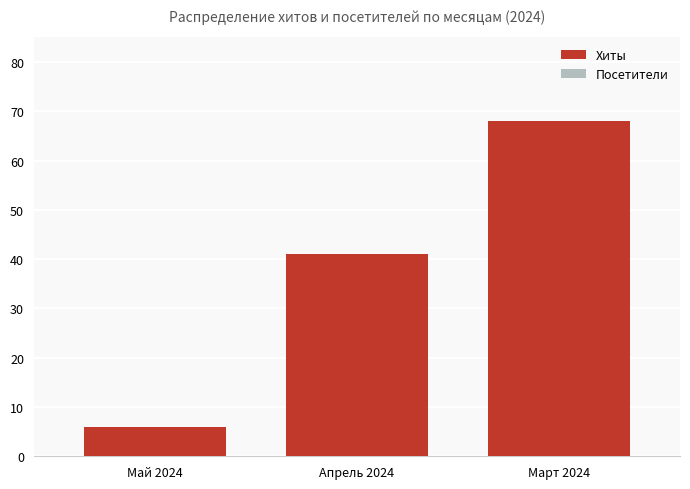

The value of Хиты at Май 2024 is 6. True or false?

True